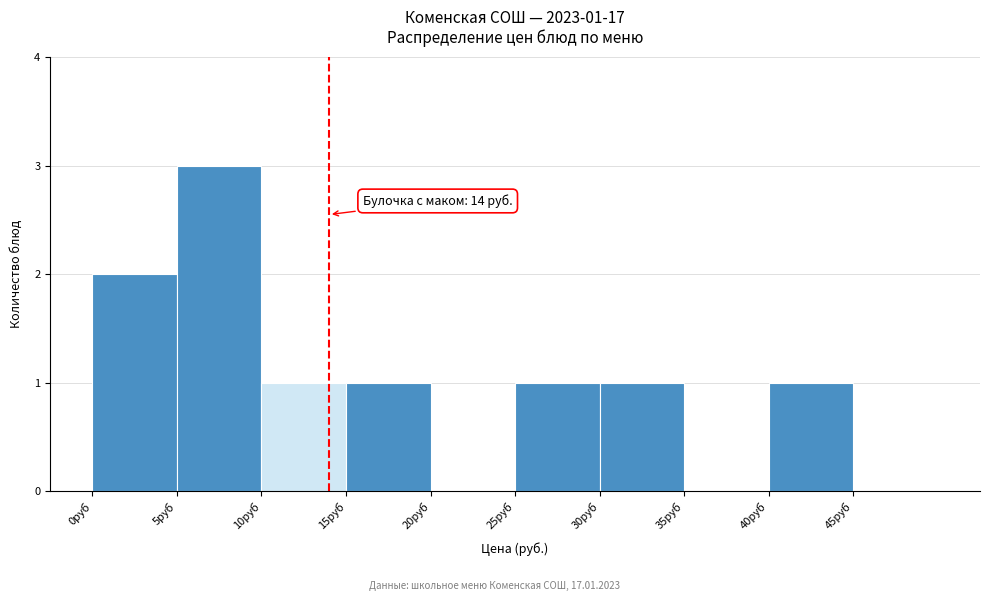

Which range on the x-axis has the tallest bar?

5 to 10